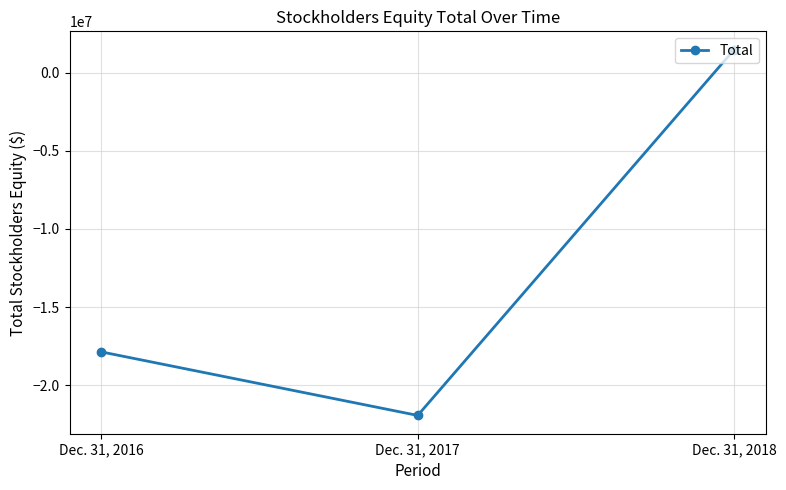

What is the sum of the values at Dec. 31, 2017 and Dec. 31, 2018?

-20463132